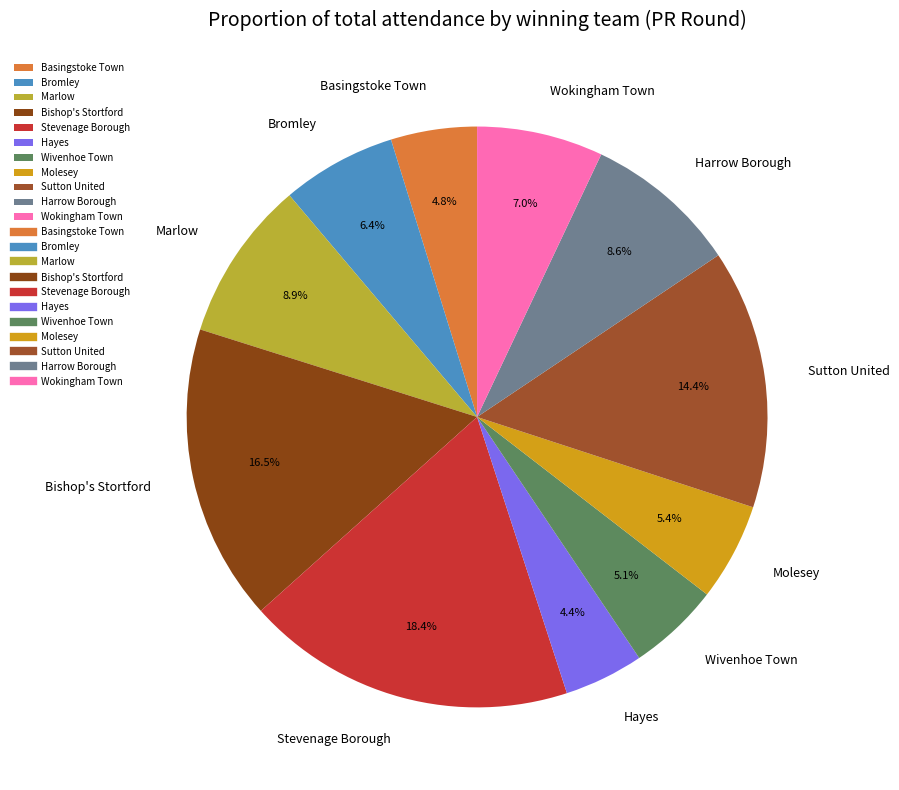

Which category has the biggest portion of the pie?

Stevenage Borough